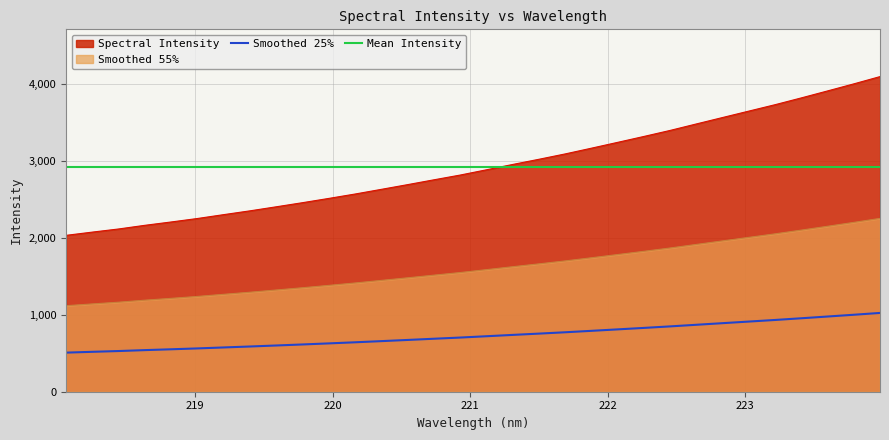

What is the label of the 26th point from the left?

222.8355